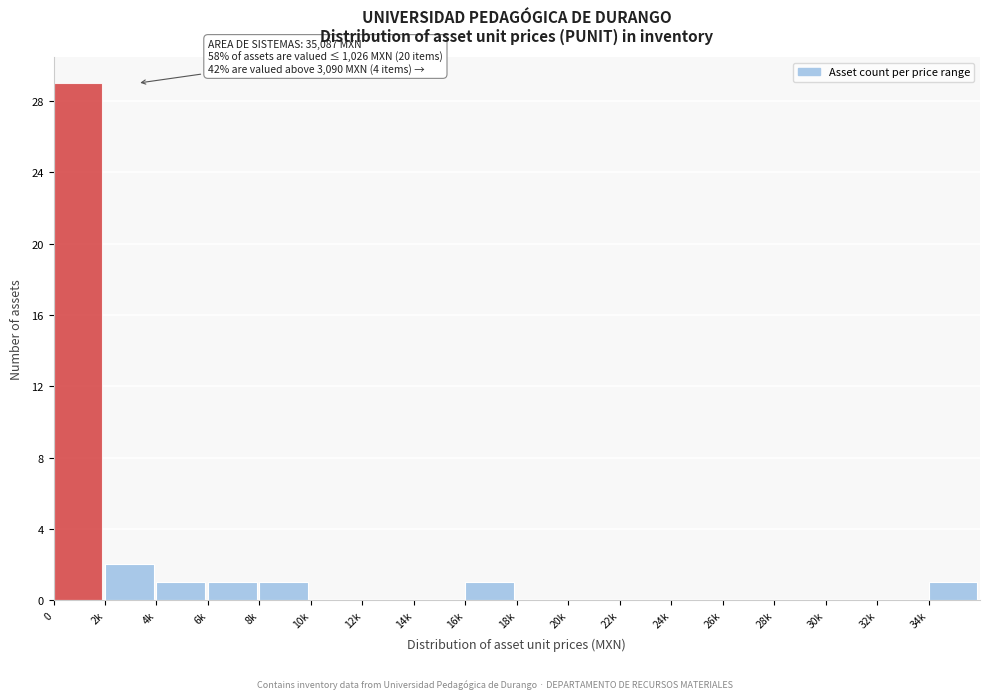

Reading left to right, extract all data points from this chart.

0=29	2k=2	4k=1	6k=1	8k=1	10k=0	12k=0	14k=0	16k=1	18k=0	20k=0	22k=0	24k=0	26k=0	28k=0	30k=0	32k=0	34k=1